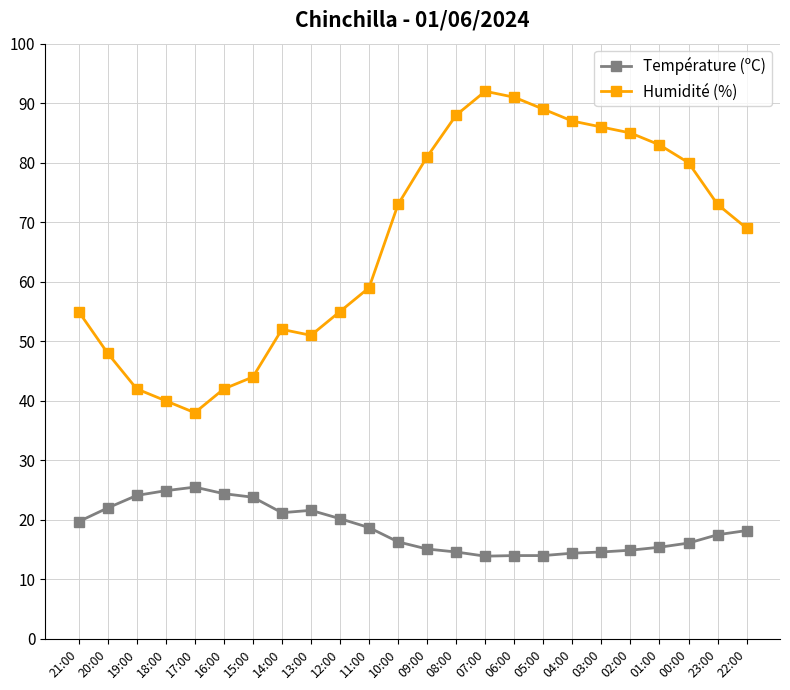

True or false: Humidité (%) has a value of 48.0 at 20:00.

True